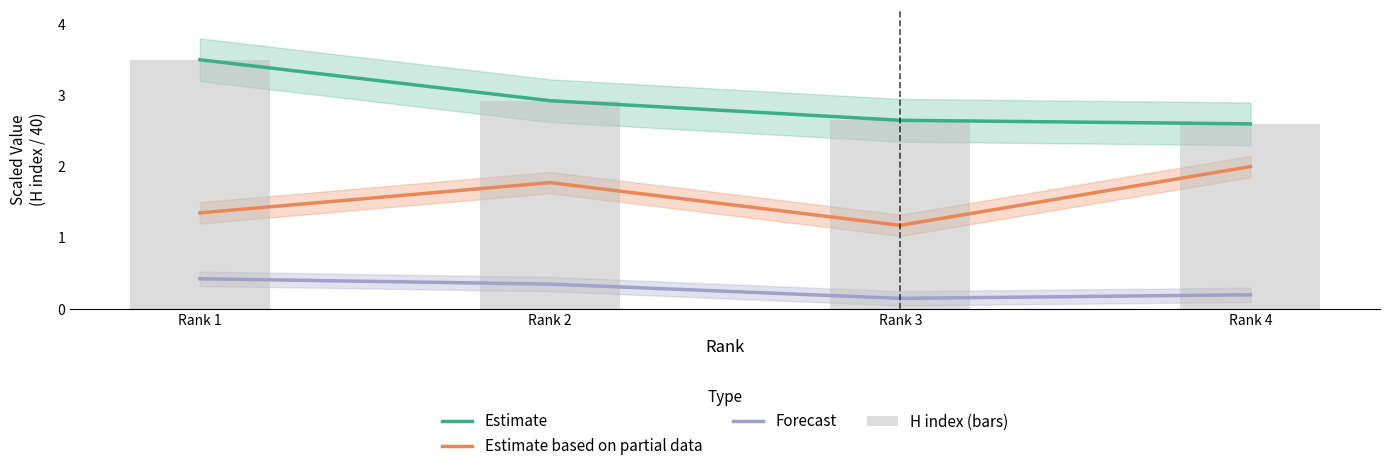

What is the difference between the maximum and minimum values in the Forecast series?

0.3